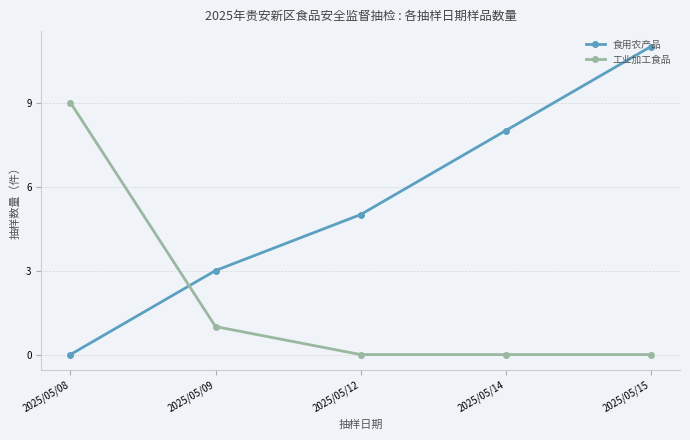

True or false: 食用农产品 has a value of 3 at 2025/05/09.

True